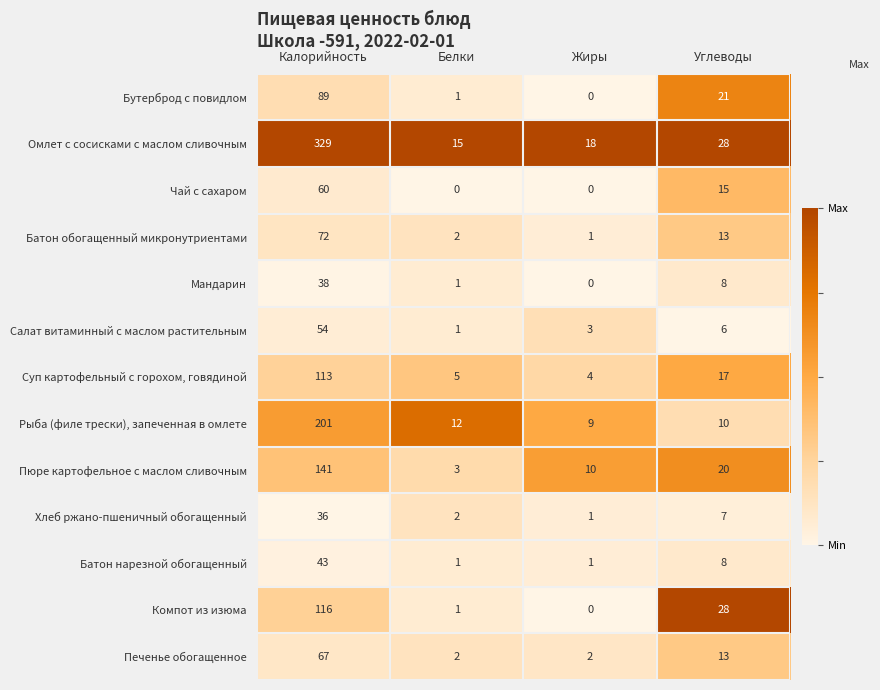

Where is Пюре картофельное с маслом сливочным nearest to the value 72?

Углеводы